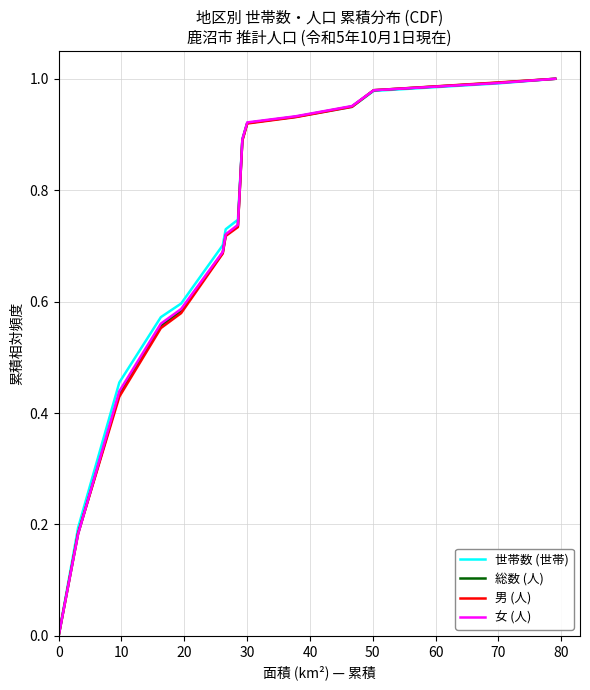

What are all the series names shown in the legend?

世帯数 (世帯), 総数 (人), 男 (人), 女 (人)